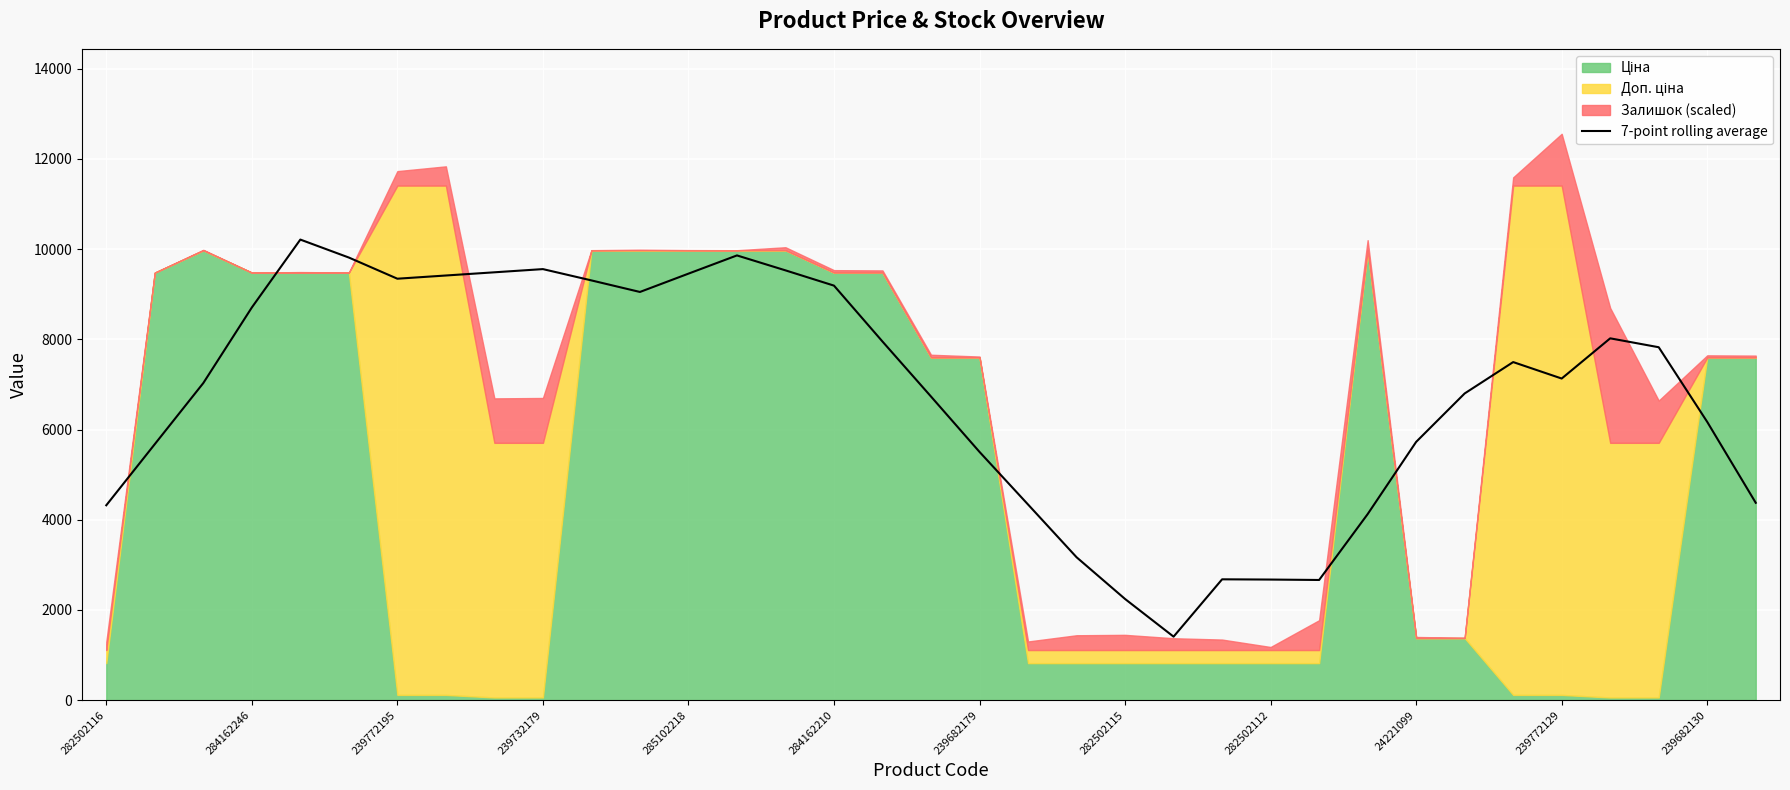

How many lines are shown in the chart?

1